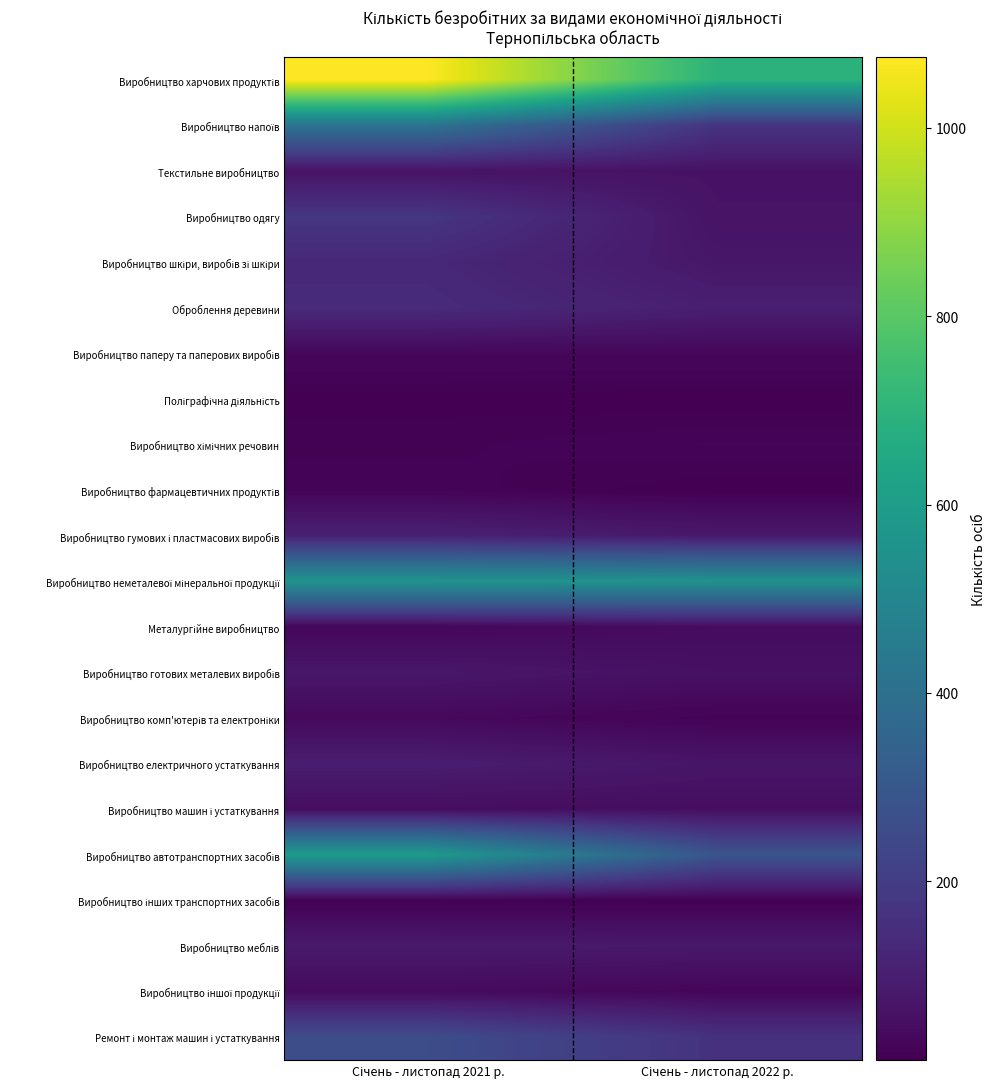

List the series in order of their peak value, lowest first.

Поліграфічна діяльність, Виробництво інших транспортних засобів, Виробництво фармацевтичних продуктів, Виробництво хімічних речовин, Виробництво паперу та паперових виробів, Виробництво комп'ютерів та електроніки, Виробництво іншої продукції, Металургійне виробництво, Виробництво машин і устаткування, Текстильне виробництво, Виробництво готових металевих виробів, Виробництво меблів, Виробництво електричного устаткування, Виробництво гумових і пластмасових виробів, Виробництво шкіри, виробів зі шкіри, Оброблення деревини, Виробництво одягу, Ремонт і монтаж машин і устаткування, Виробництво напоїв, Виробництво неметалевої мінеральної продукції, Виробництво автотранспортних засобів, Виробництво харчових продуктів